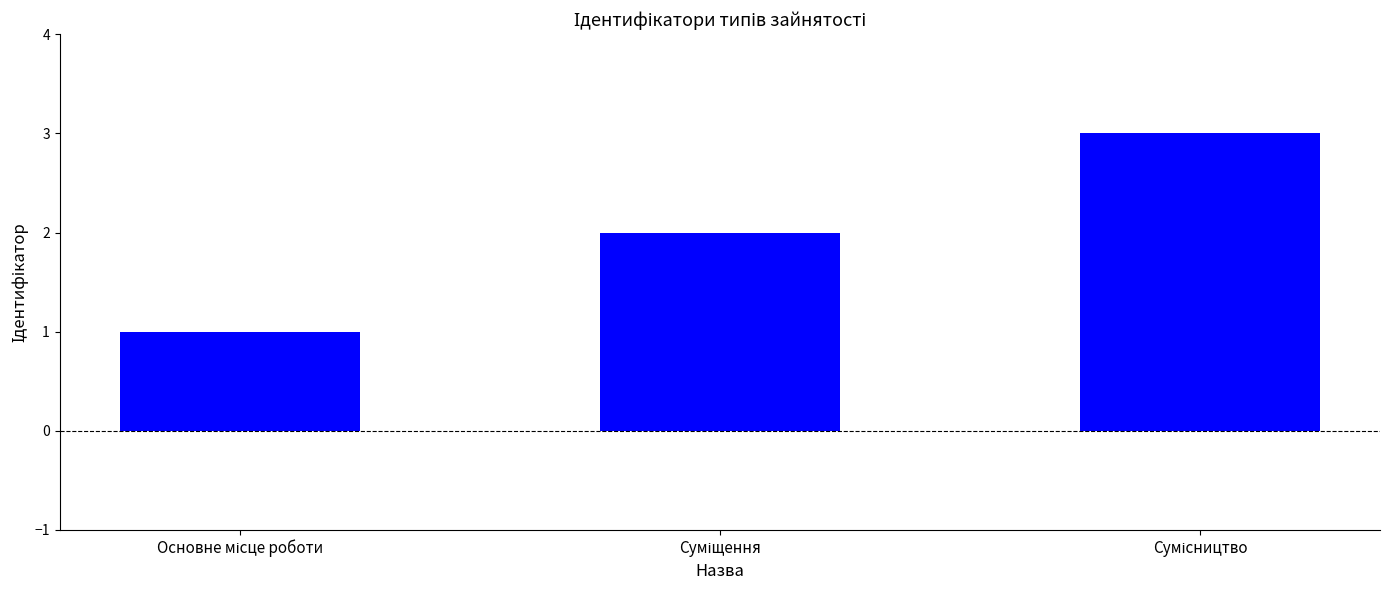

What is the greatest value displayed?

3